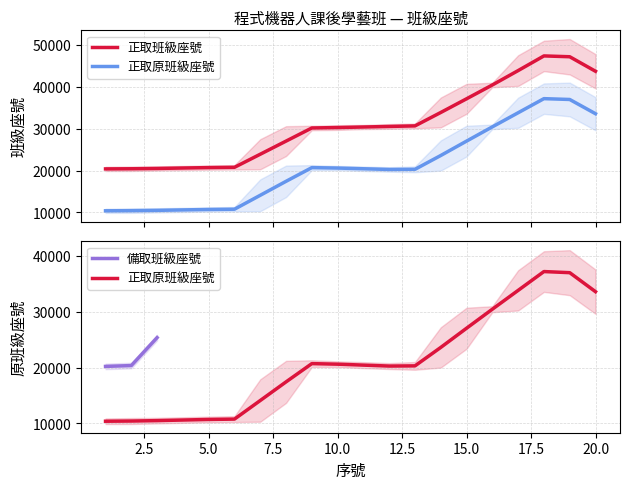

Is it true that 正取班級座號 equals 53766 at 9?

False